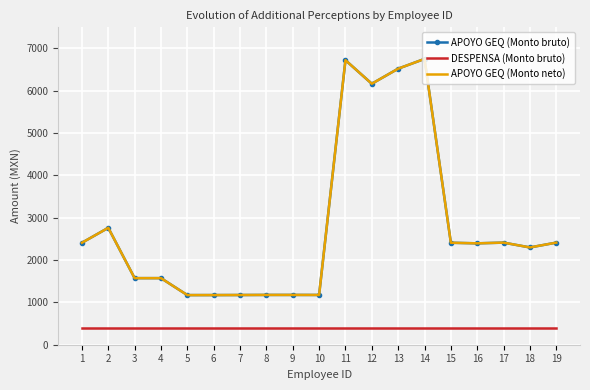

How many interior local valleys does the APOYO GEQ (Monto bruto) series have?

5